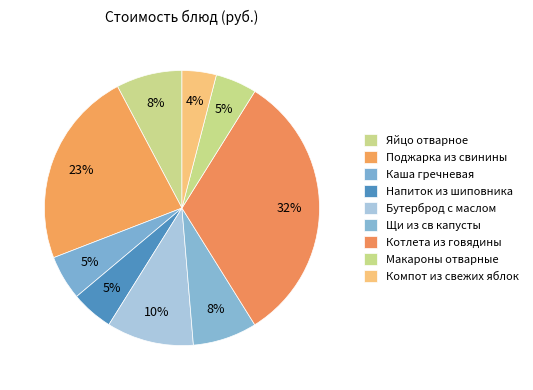

Which slice is the smallest?

Компот из свежих яблок